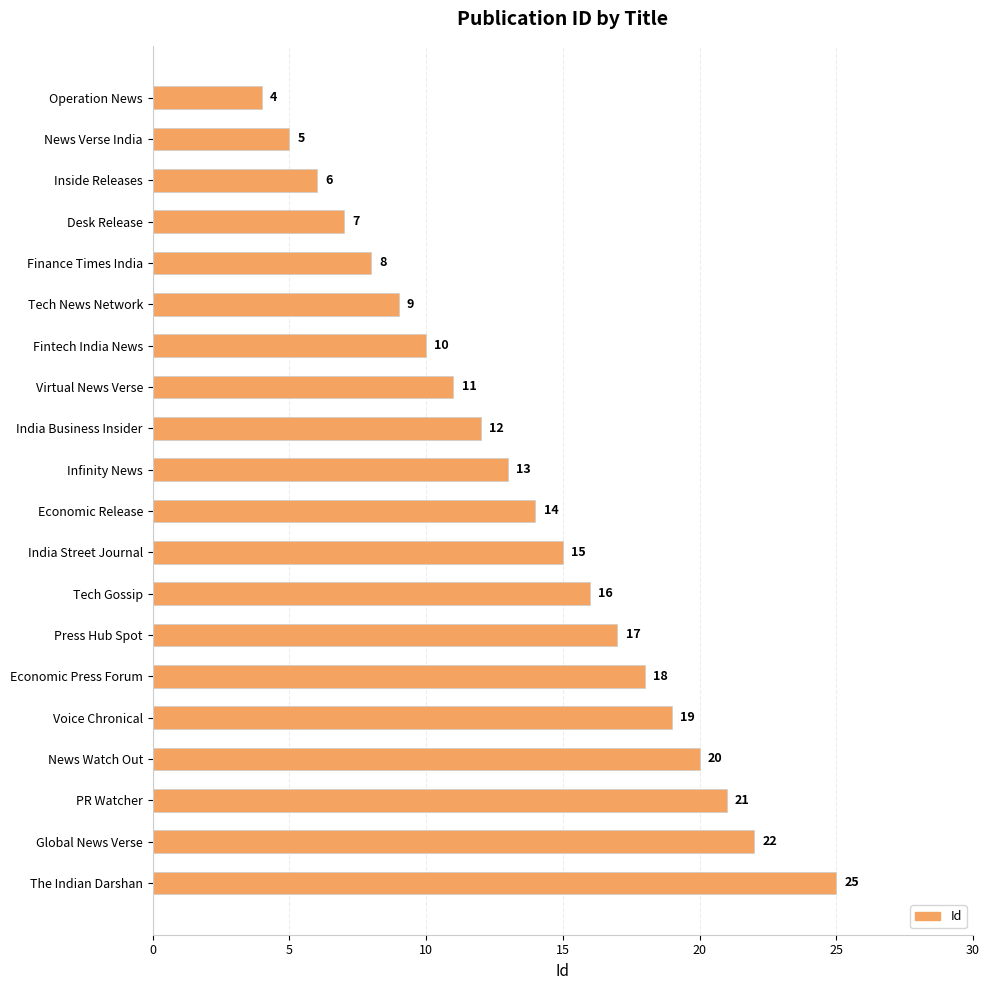

How many distinct data groups are displayed?

1